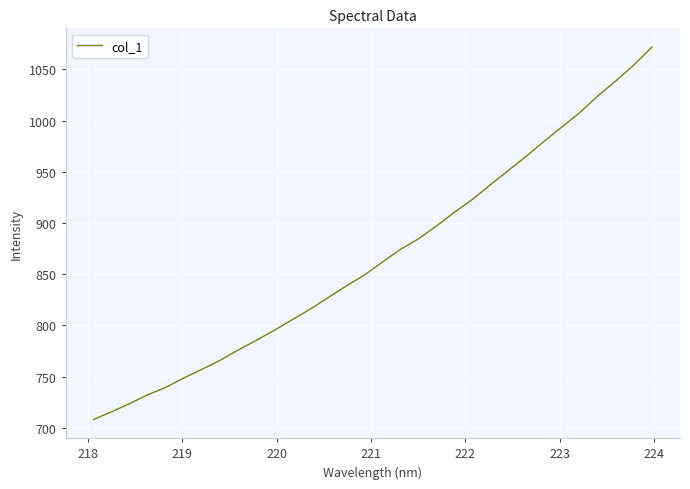

What is the smallest value displayed?

708.0